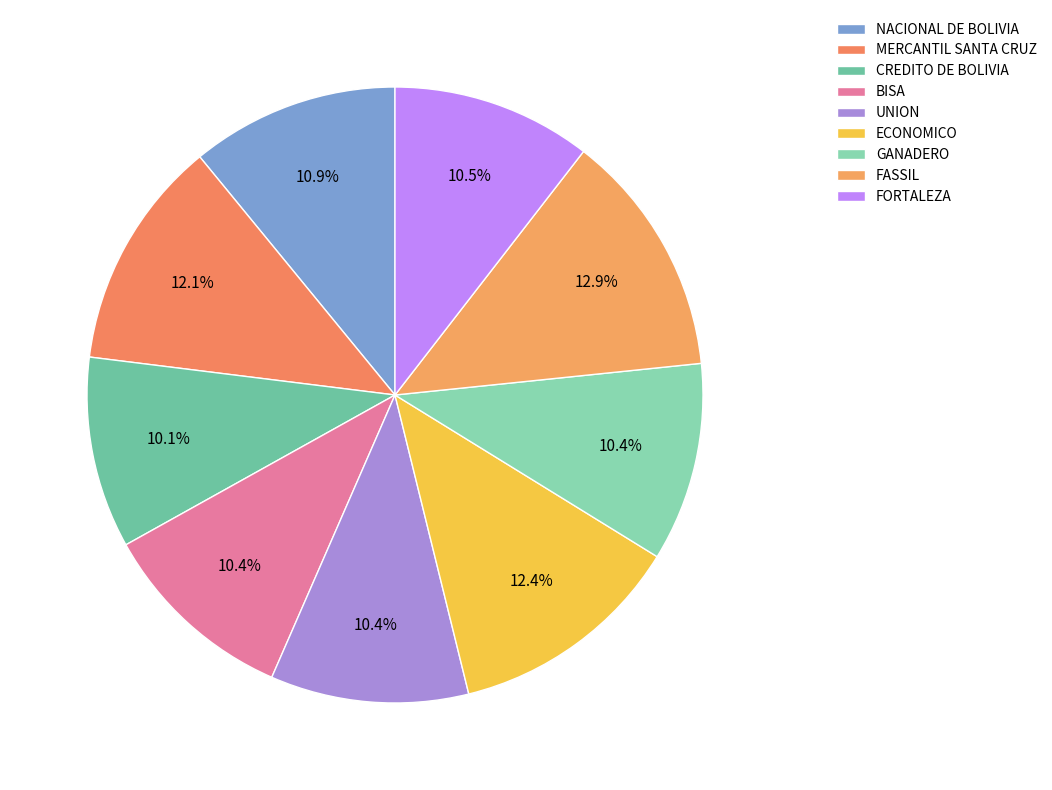

To the nearest percent, what is the average slice percentage?

11%